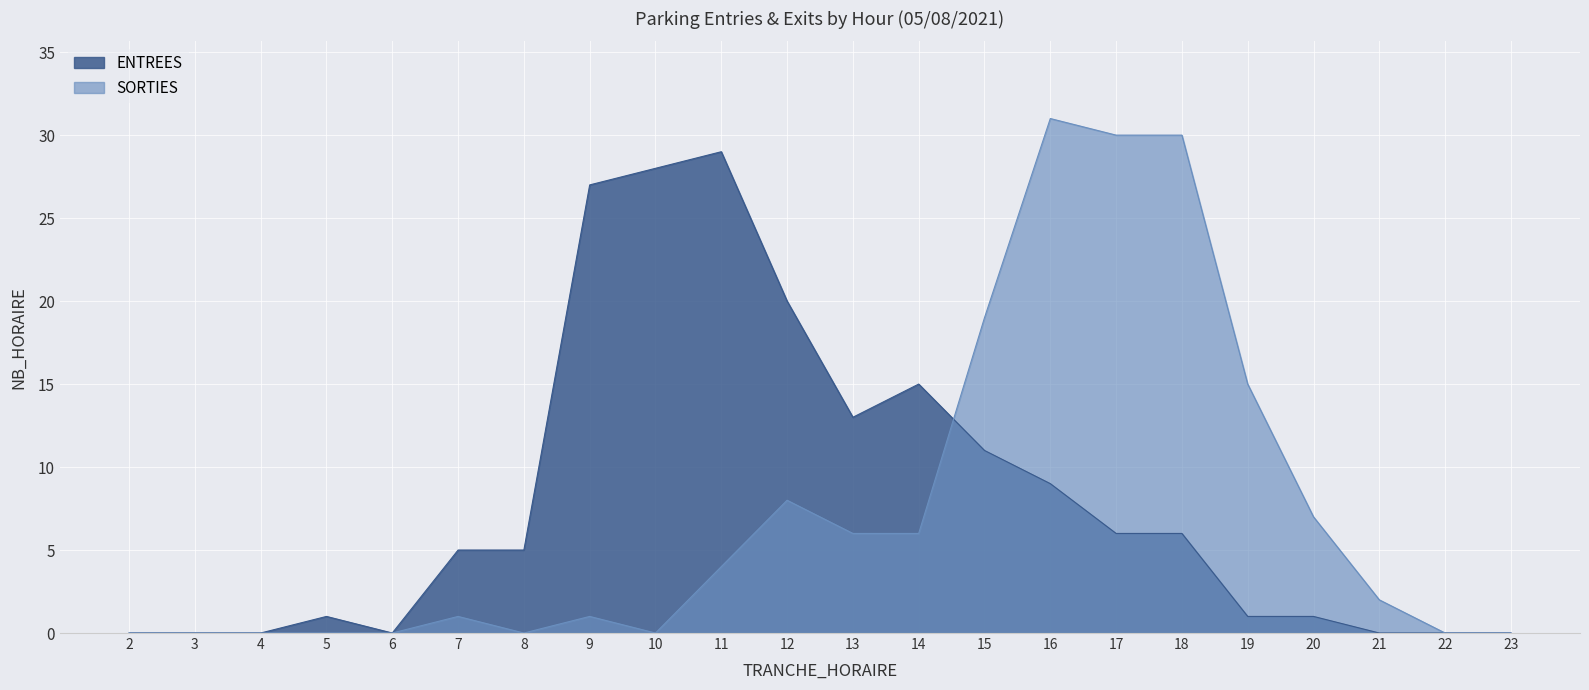

Where is SORTIES nearest to the value 15?

19